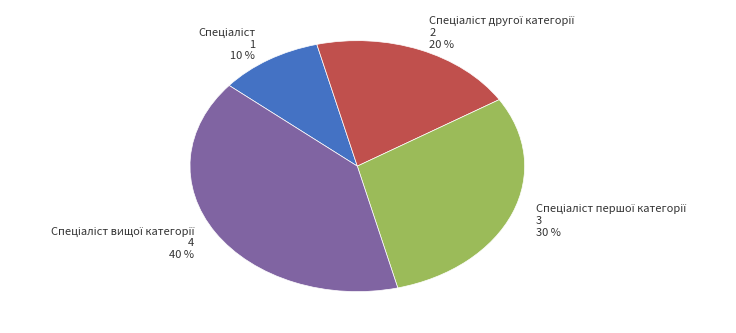

To the nearest percent, what is the difference between the largest and smallest slice percentages?

30%